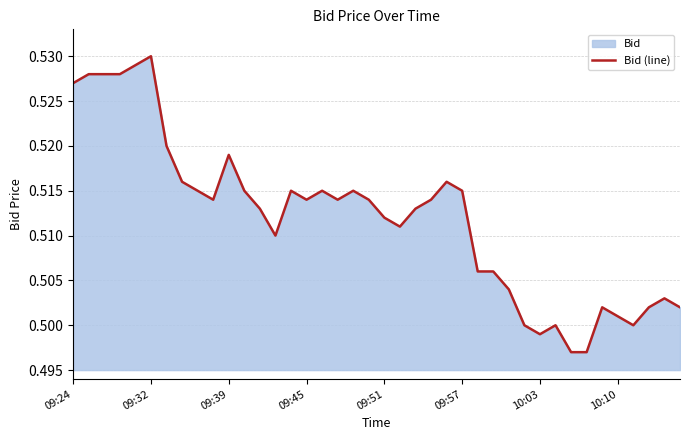

Where is the first local minimum?

9